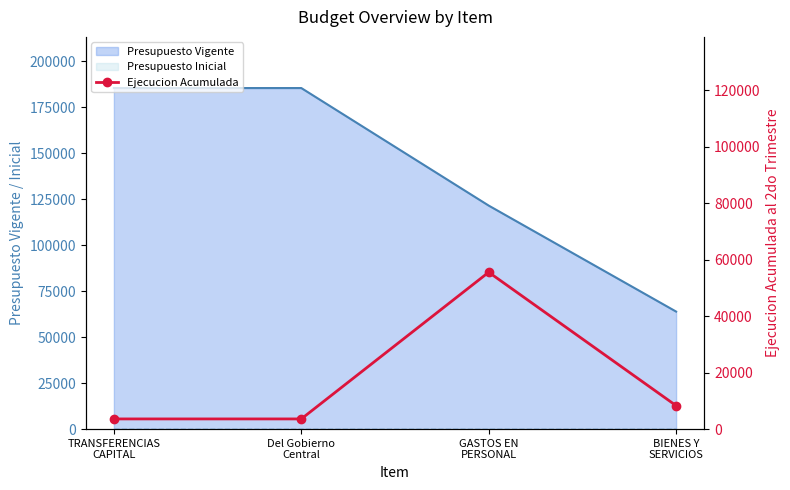

What is the sum of all values?

71123